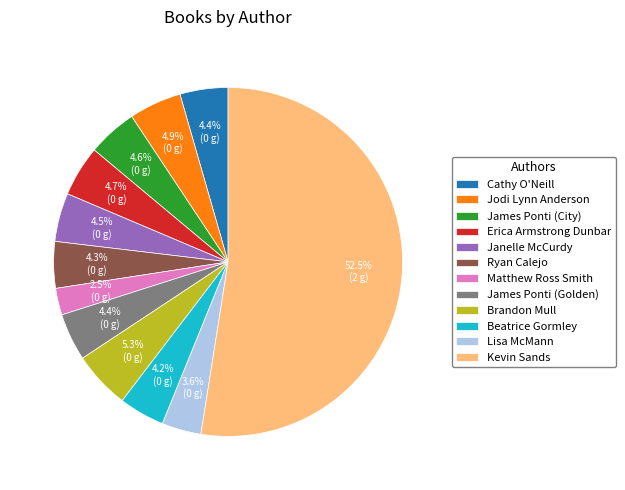

What is the ratio of the value at Erica Armstrong Dunbar to the value at James Ponti (Golden)?

1.1